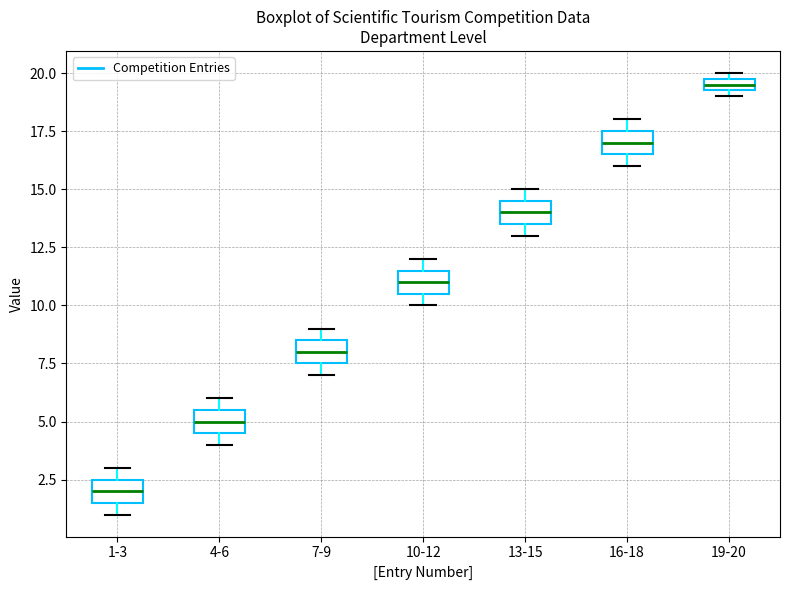

Where is the lower edge of the box for 7-9 on the y-axis? The values are not printed on the chart, so give them approximately, as read against the axis.

7.5